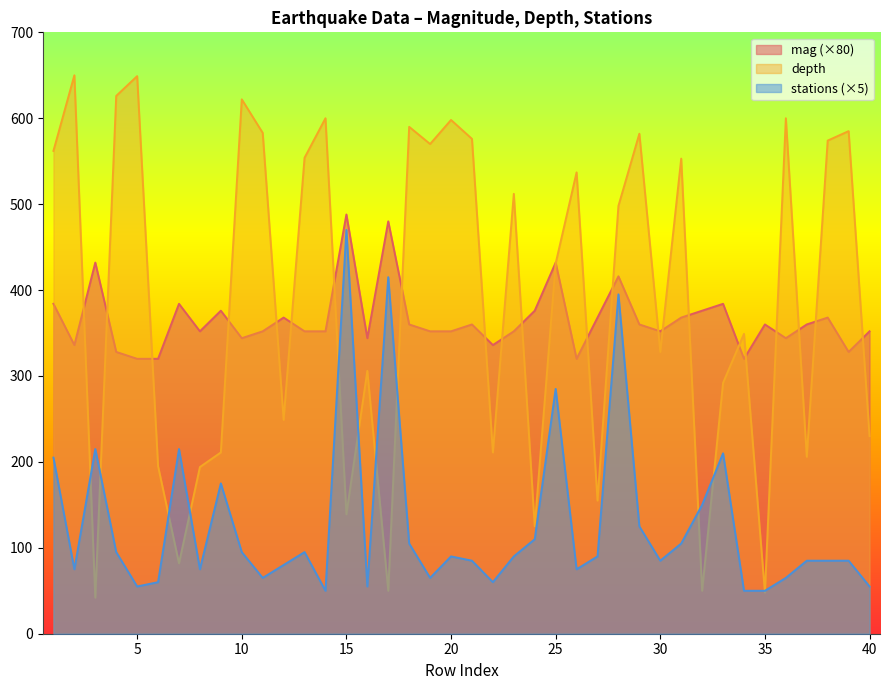

Where is depth nearest to the value 346?

34